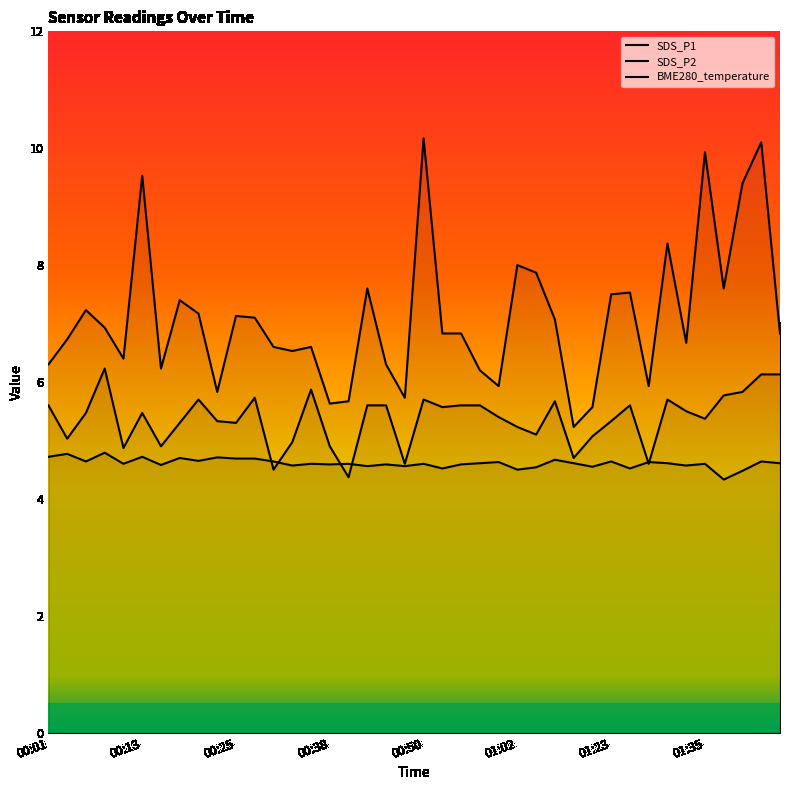

What is the approximate value of SDS_P1 at 34?

6.7